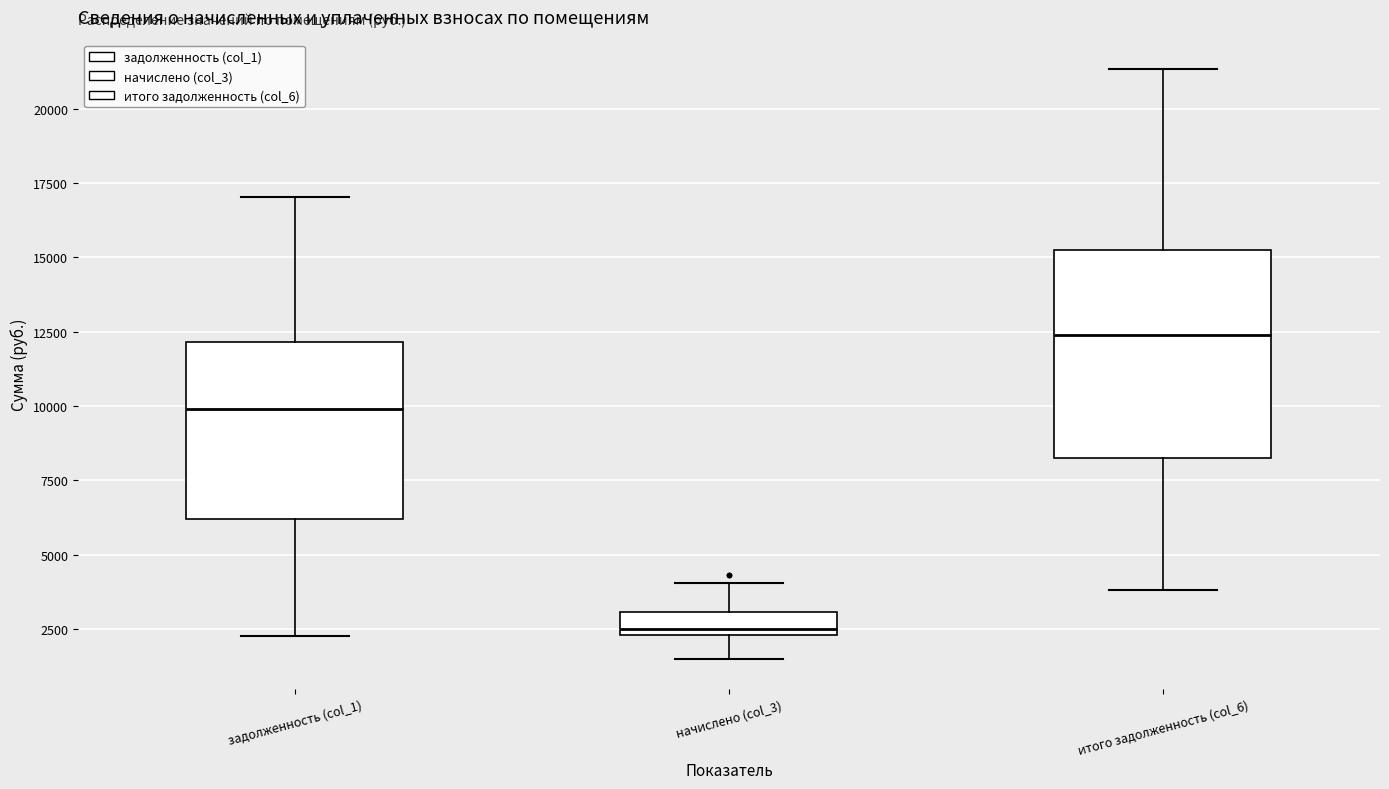

Where is the lower edge of the box for итого задолженность (col_6) on the y-axis? The values are not printed on the chart, so give them approximately, as read against the axis.

8500